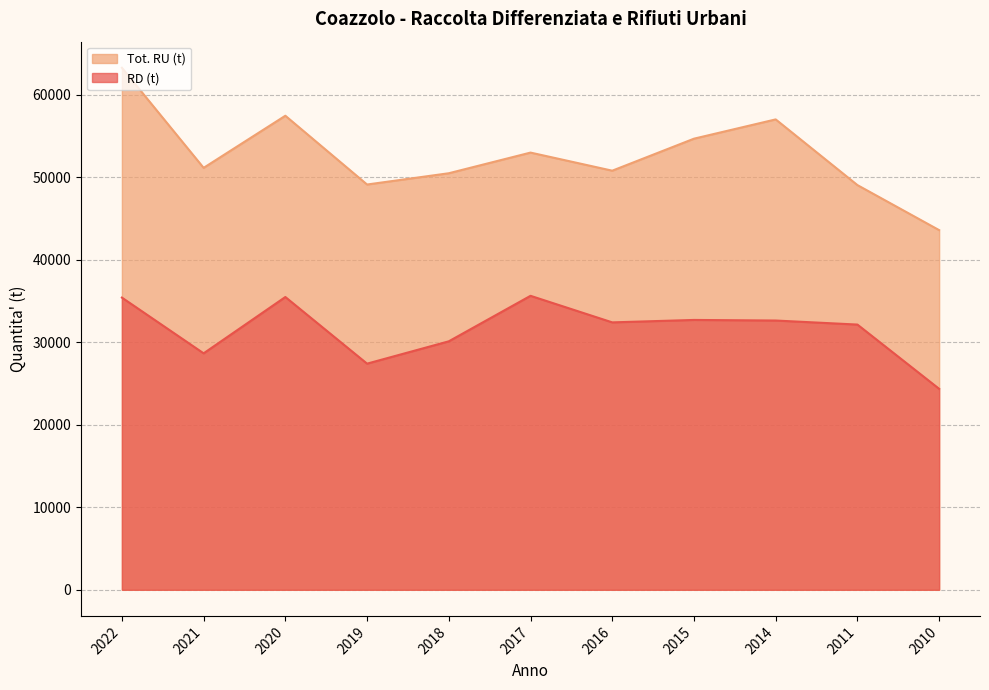

What is the sum of all RD (t) values?

346818